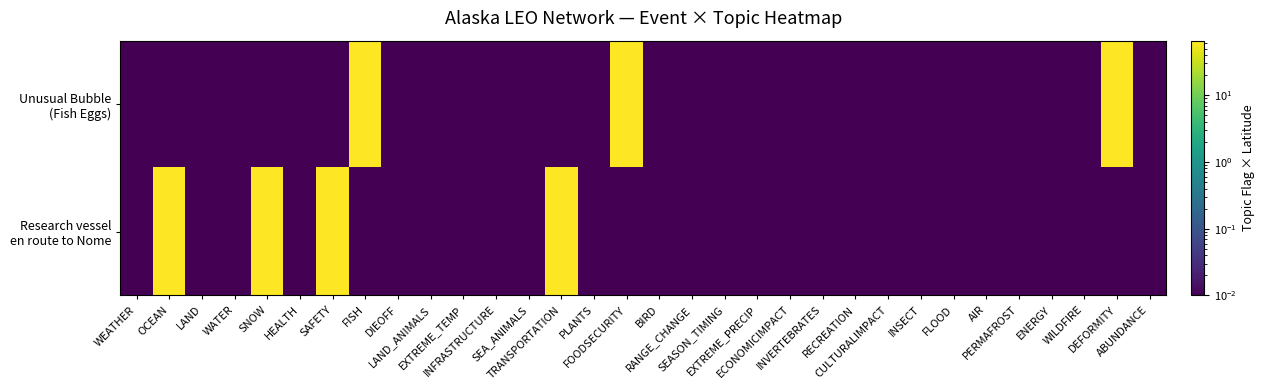

Which category has the highest value across all series?

FISH